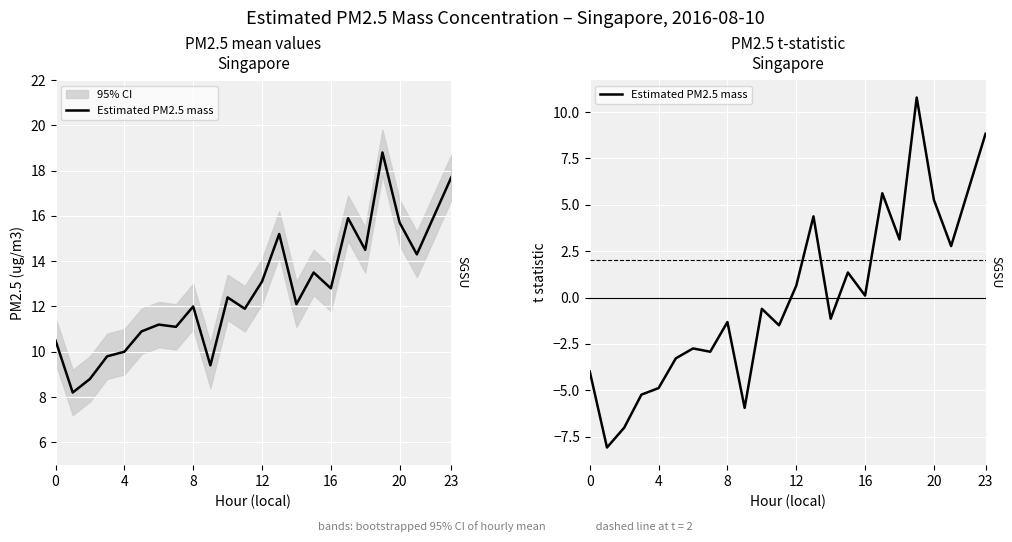

At which label does the data first exceed 0?

12